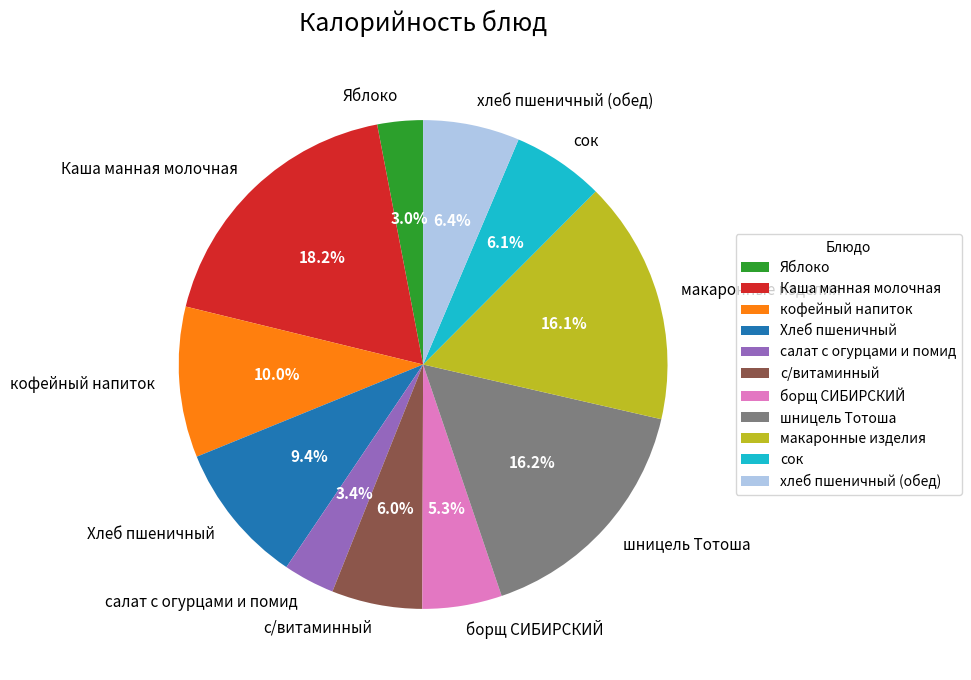

How many segments does this pie chart have?

11